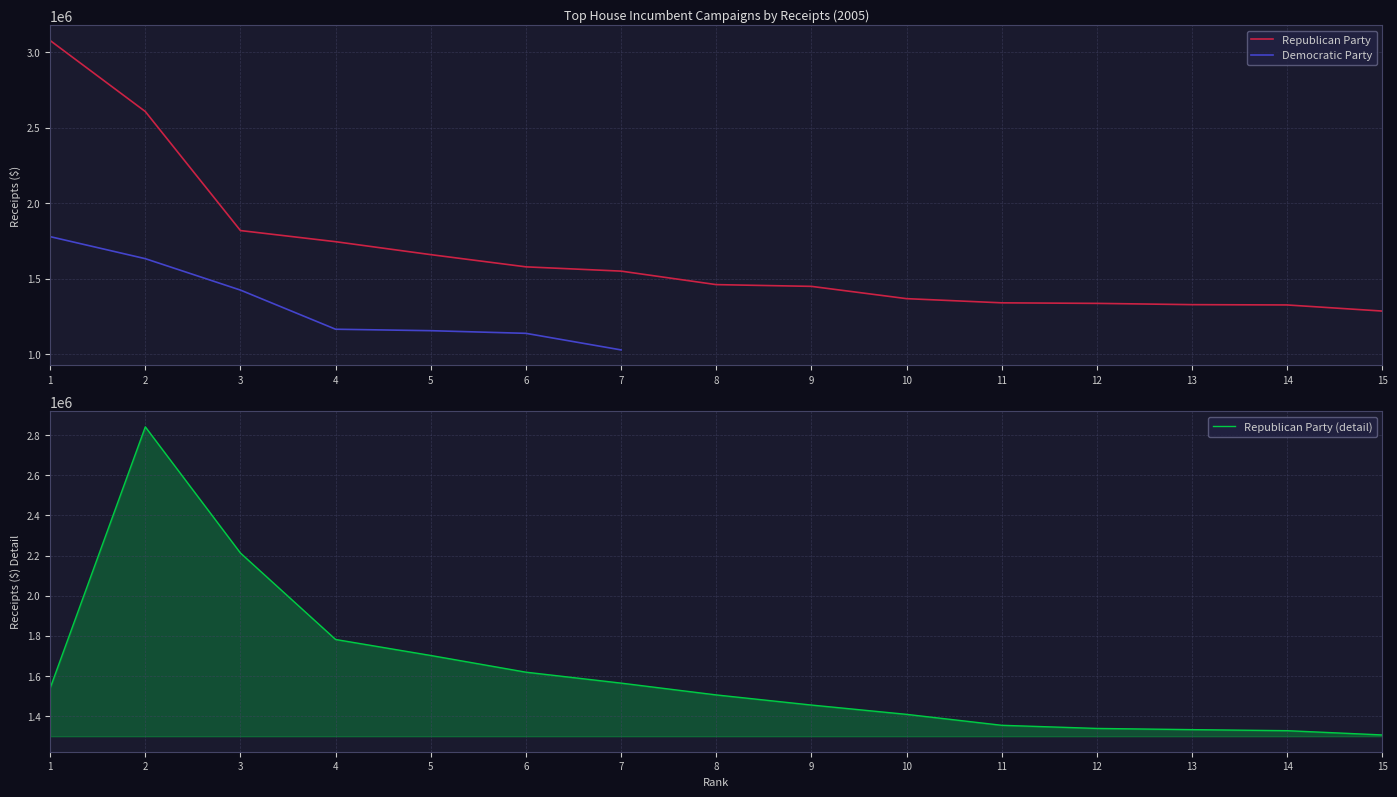

What is the change in value from 5 to 8?

-198627.5